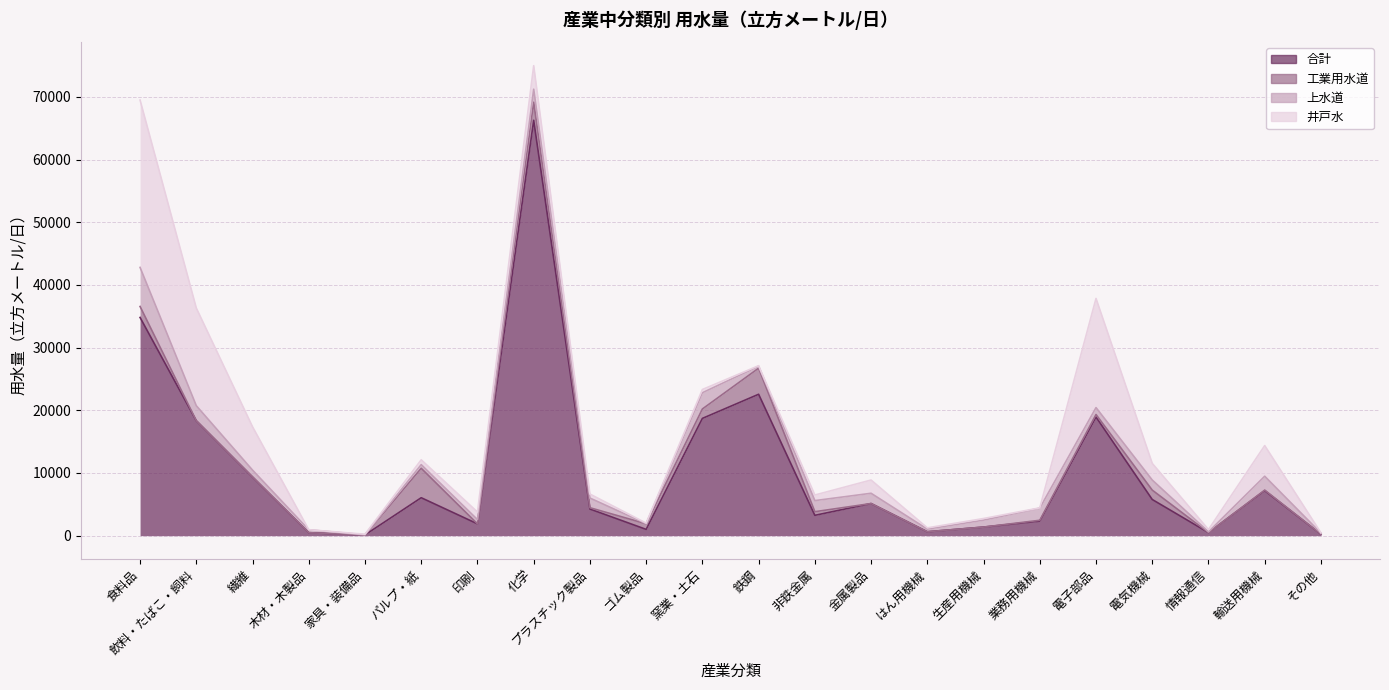

What are all the series names shown in the legend?

合計, 工業用水道, 上水道, 井戸水